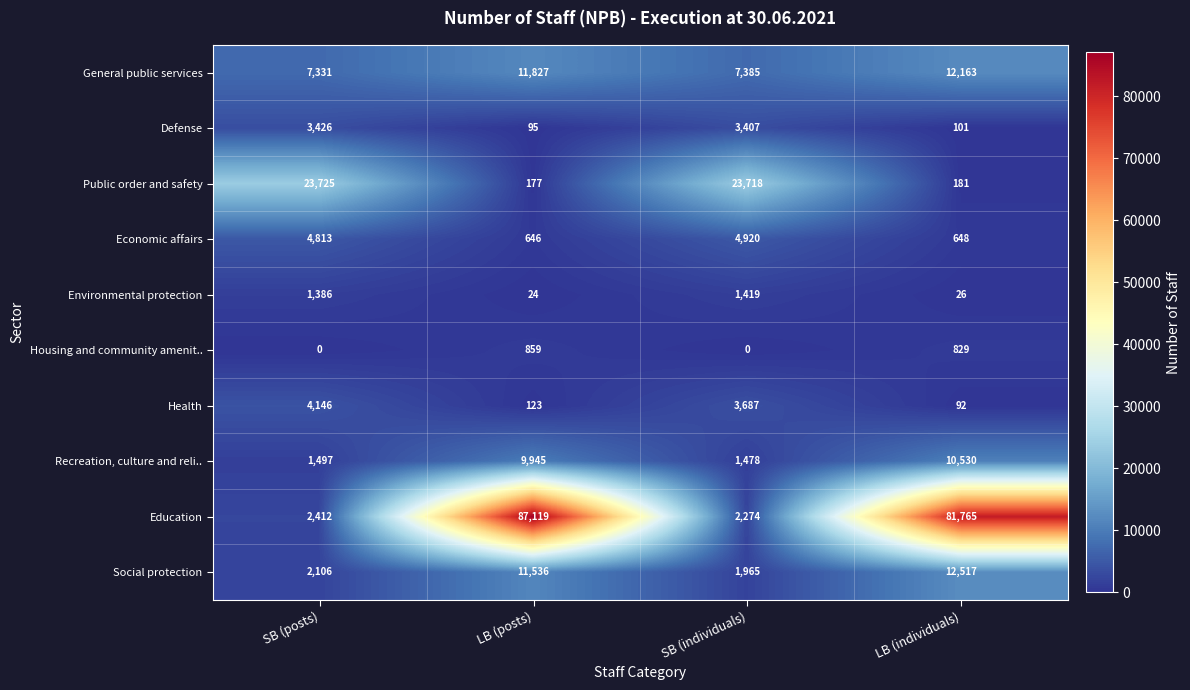

Which series has the largest total across all categories?

Education